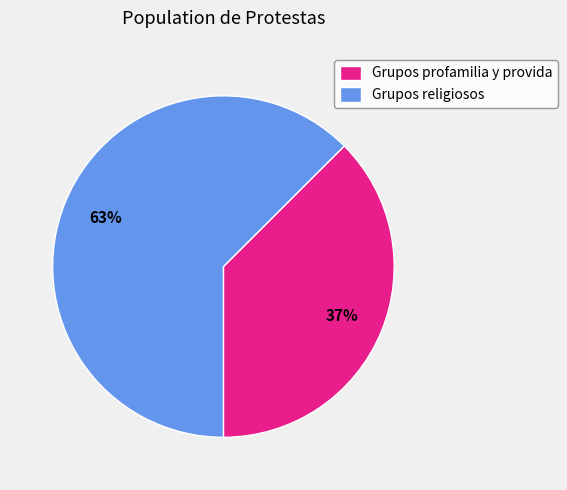

Is the sum of Grupos profamilia y provida and Grupos religiosos greater than half?

Yes